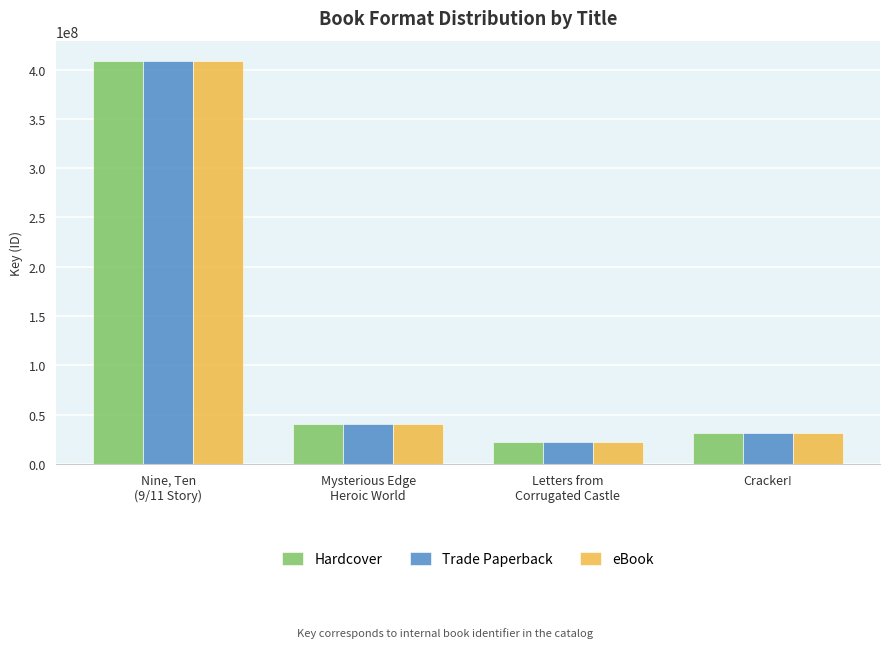

What is the sum of all Hardcover values?

502472466